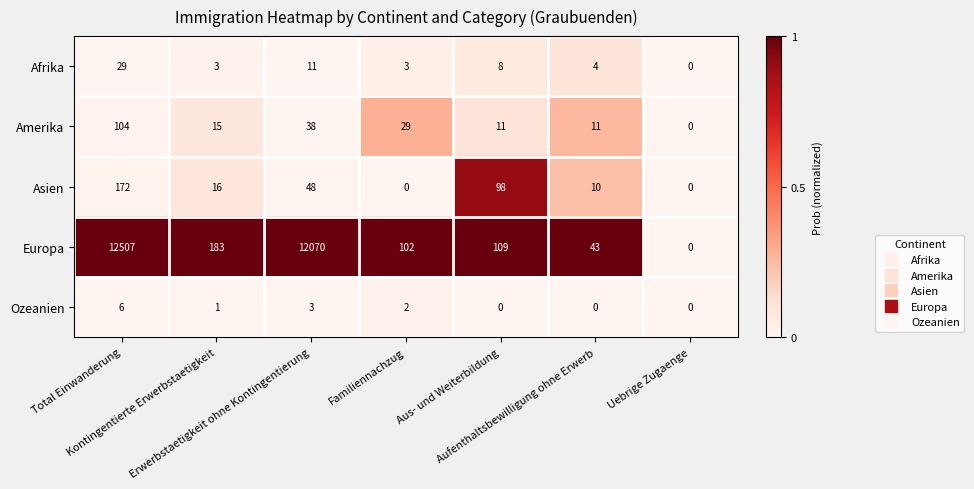

Which series has the widest spread of values?

Europa